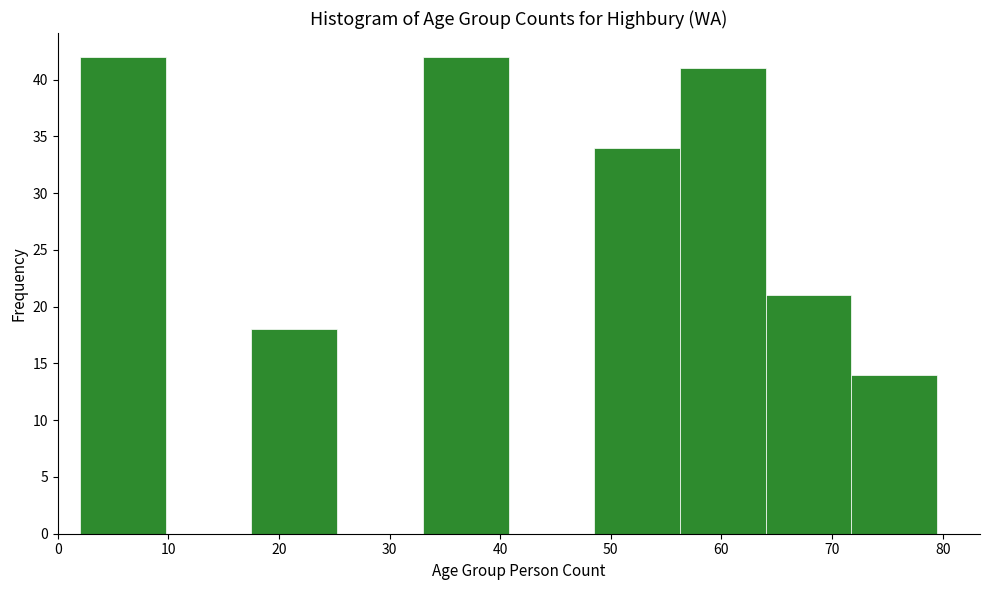

Reading left to right, transcribe this chart: for each bar, give the range it covers on the x-axis and its height. Neither the bar edges nor the heights are printed on the chart, so give them approximately, as read against the axes.

2 to 10: 42
10 to 18: 0
18 to 25: 18
25 to 33: 0
33 to 41: 42
41 to 49: 0
49 to 56: 34
56 to 64: 41
64 to 72: 21
72 to 80: 14